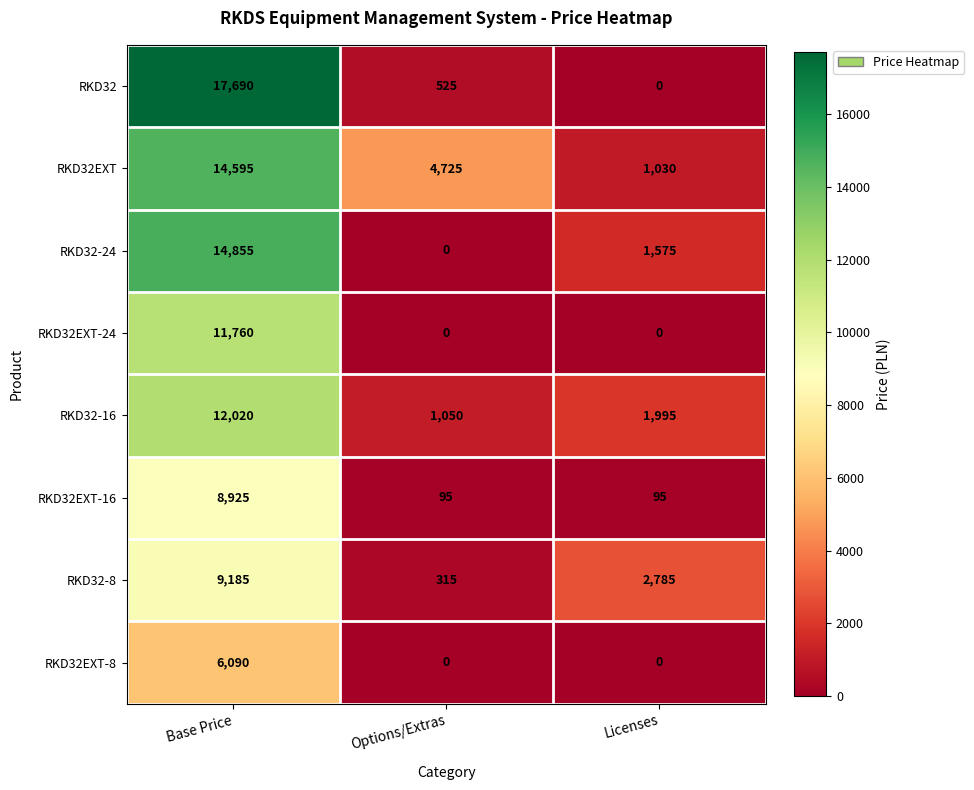

How many RKD32EXT values are between 1030 and 14595?

3